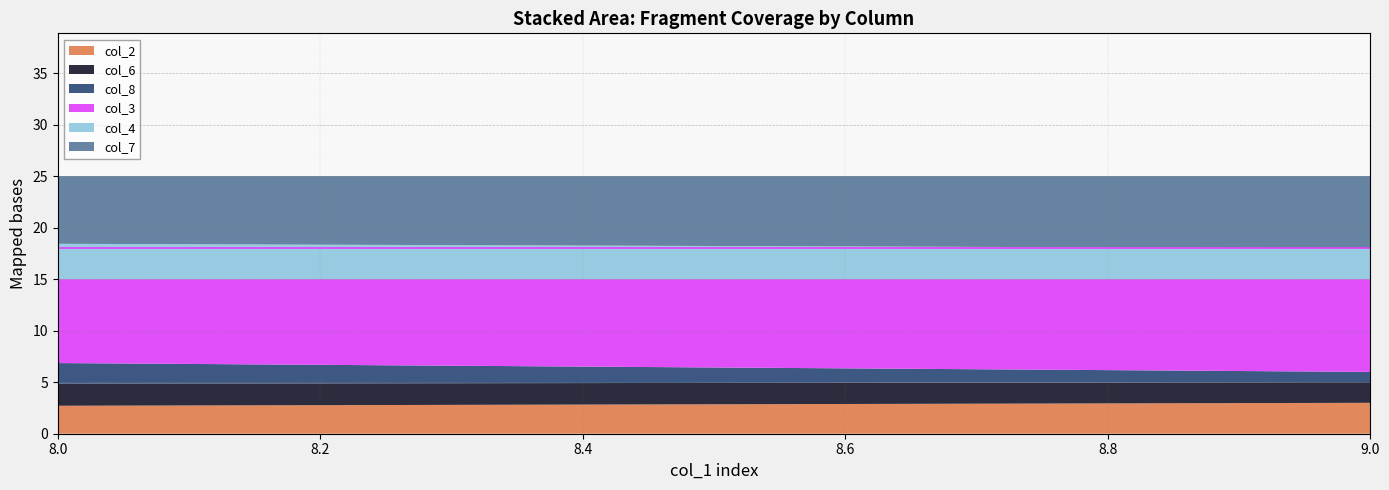

At how many categories does at least one series exceed 7?

7